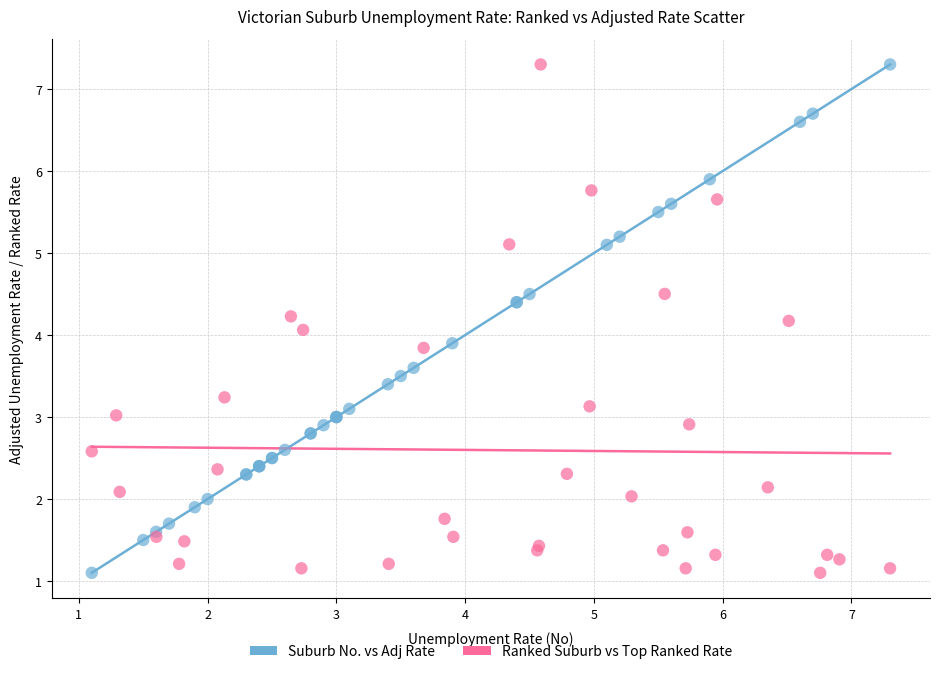

What are all the series names shown in the legend?

Suburb No. vs Adj Rate, Ranked Suburb vs Top Ranked Rate